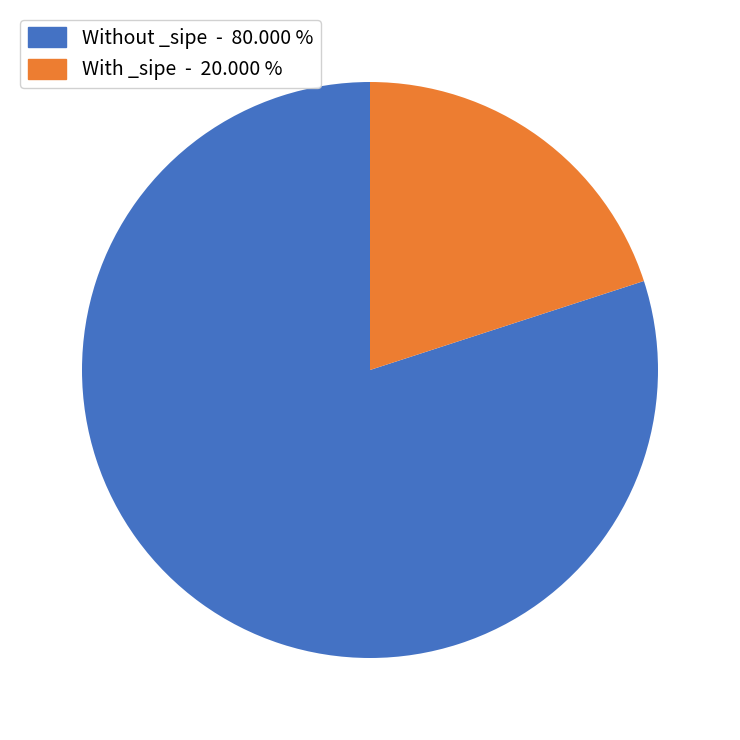

Which slice is the largest?

Without _sipe - 80.000 %